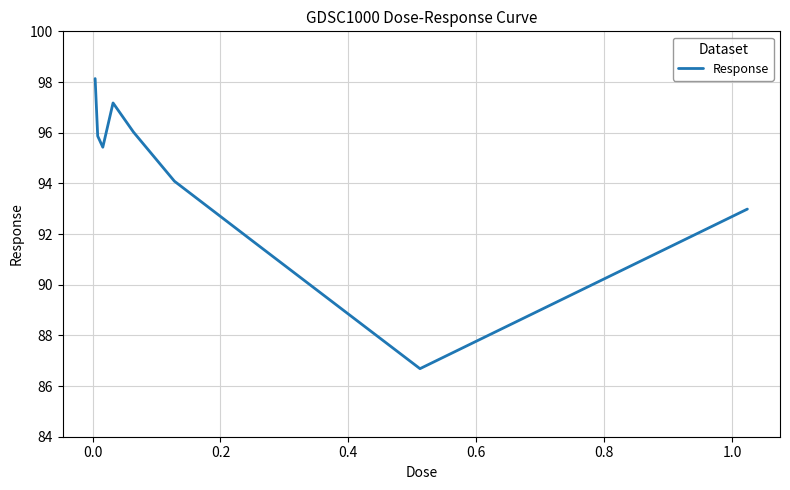

What is the smallest value displayed?

86.7